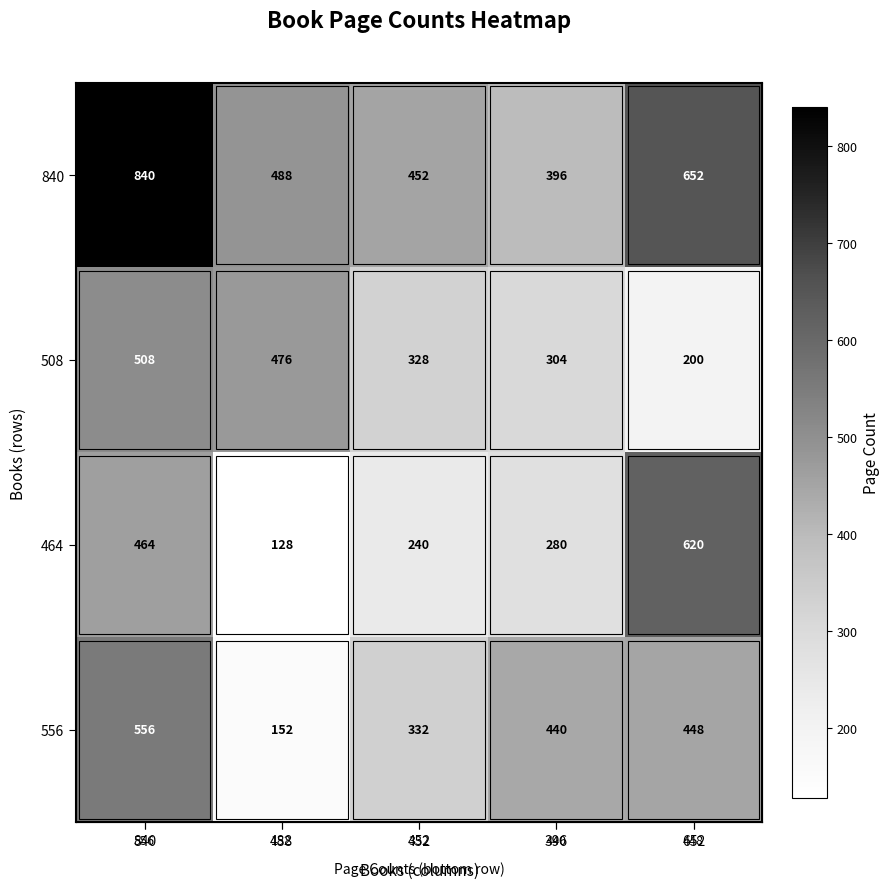

How many values in the 840 series are below 488?

2